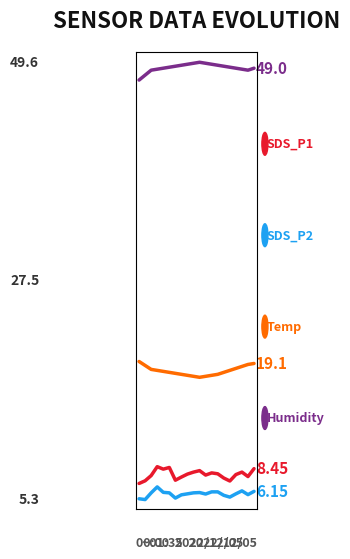

What are all the series names shown in the legend?

SDS_P1, SDS_P2, Temp, Humidity